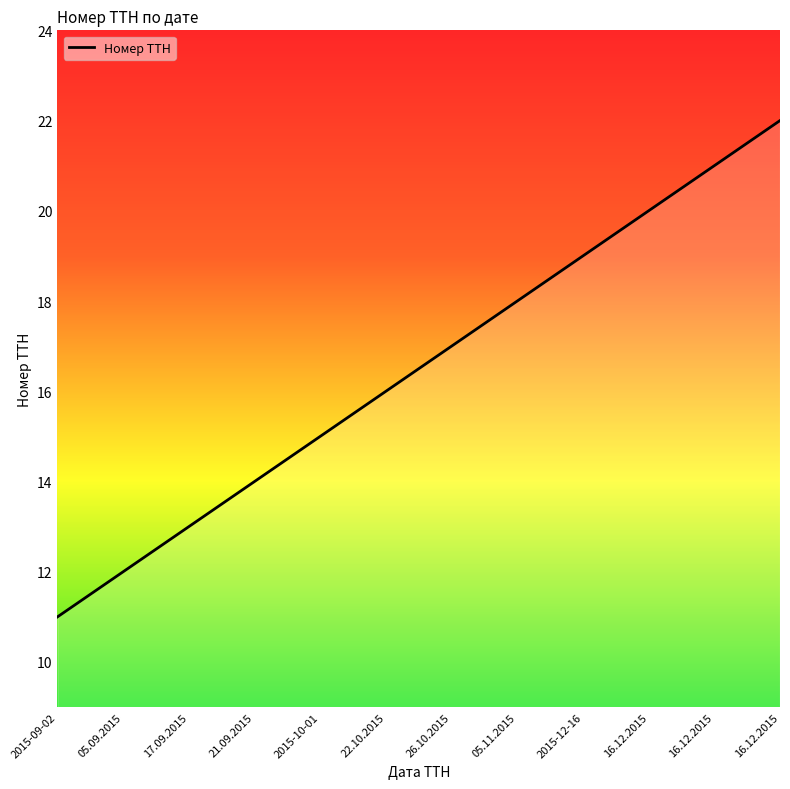

What is the sum of all values?

198